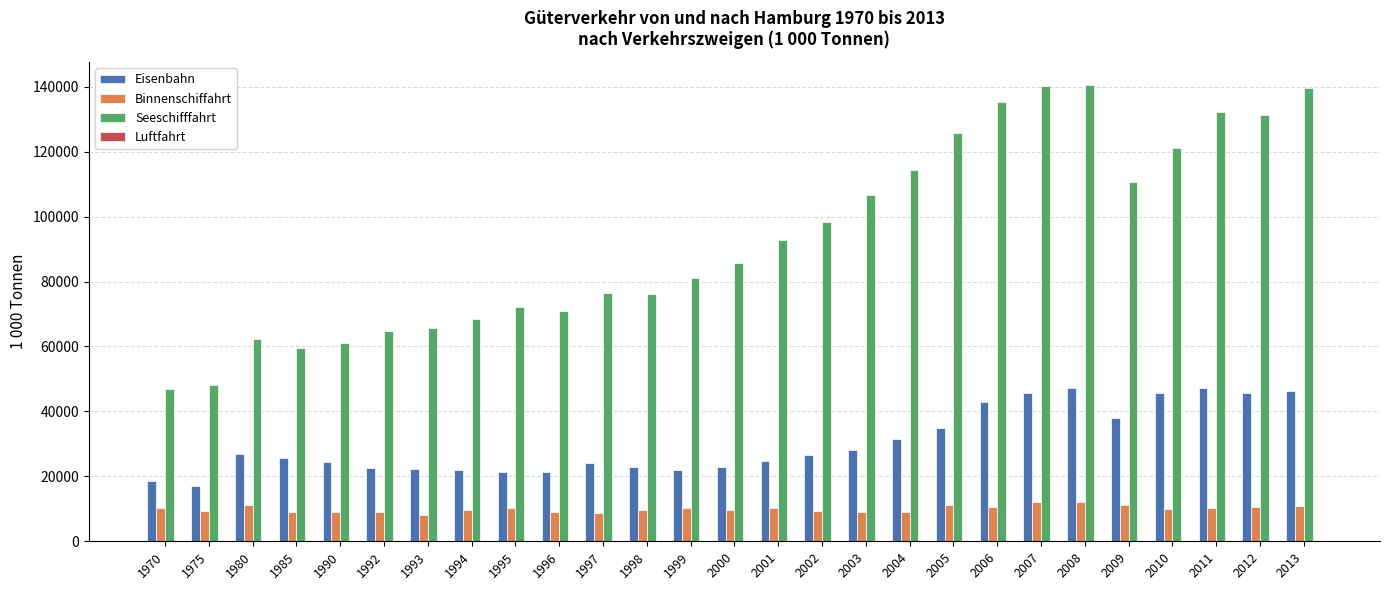

Between 1980 and 2010, which series saw the biggest shift?

Seeschifffahrt